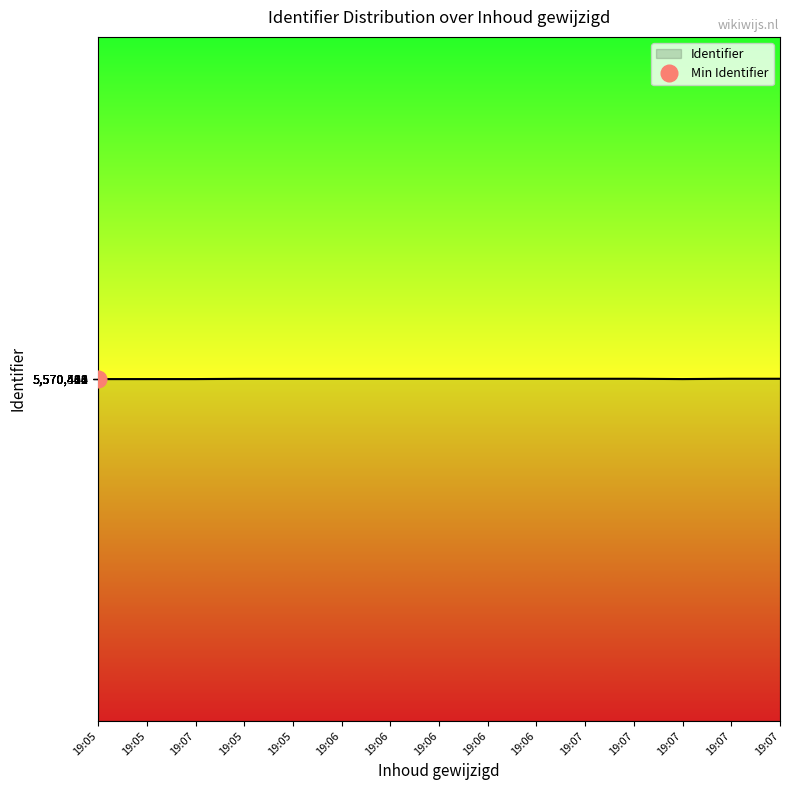

What is the greatest value displayed?

5570510